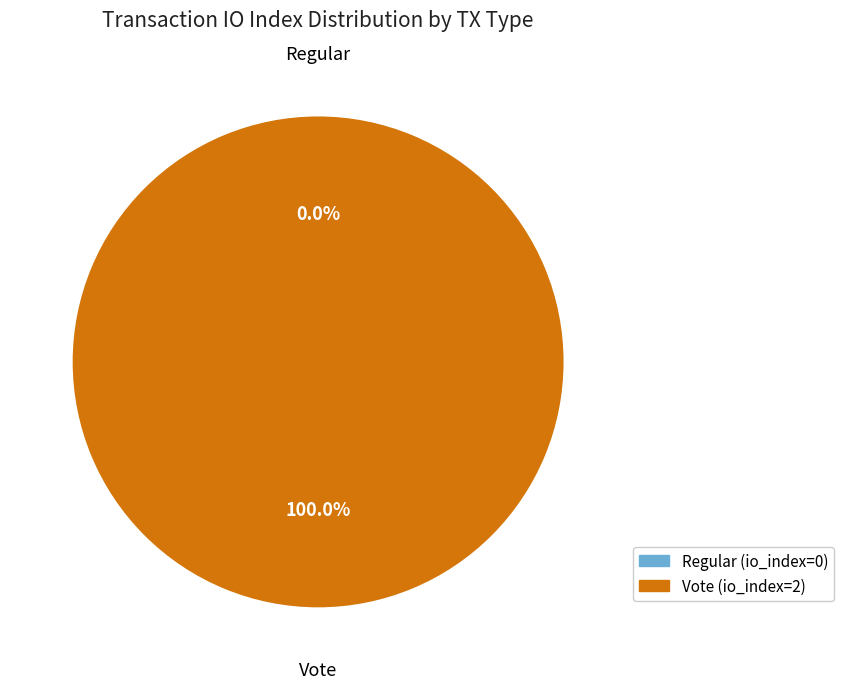

To the nearest percent, what is the average slice percentage?

50%